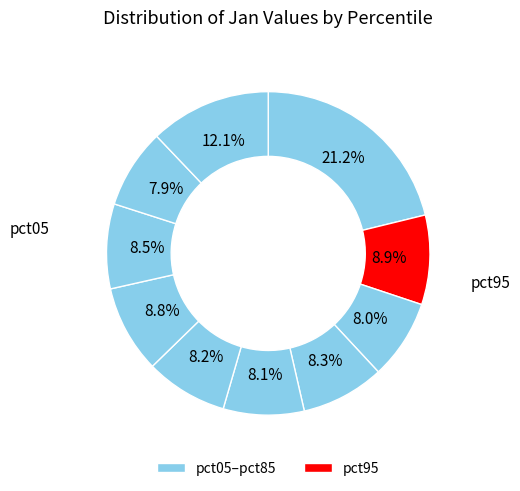

How many slices are in this pie chart?

10